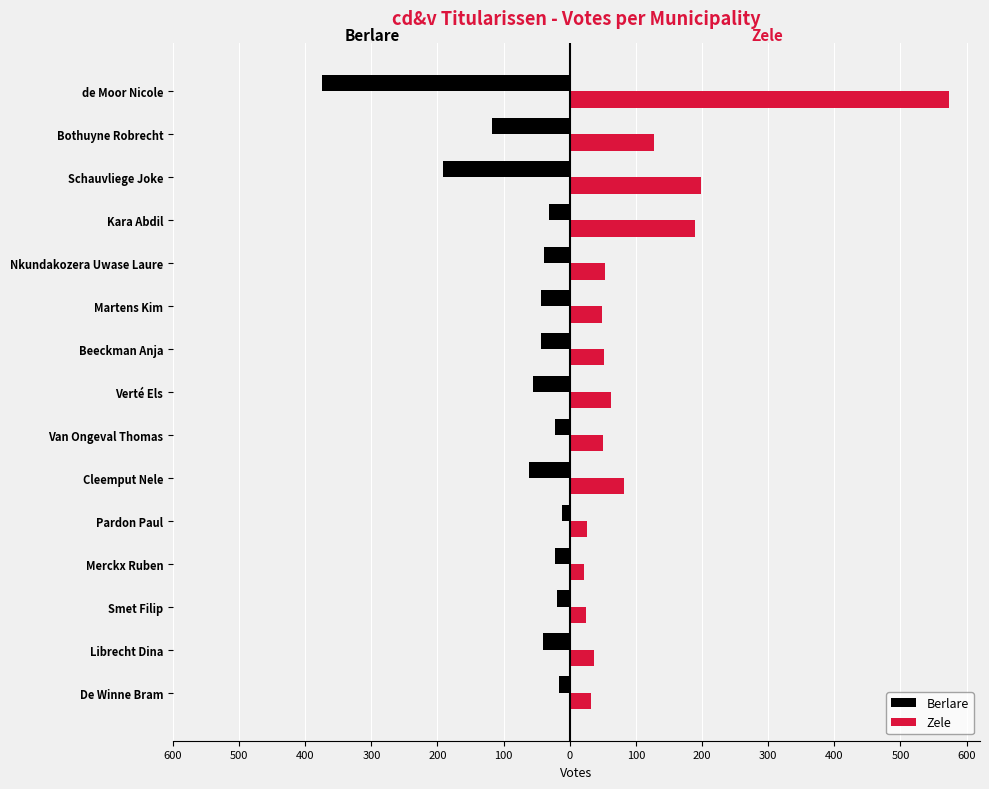

What are all the series names shown in the legend?

Berlare, Zele